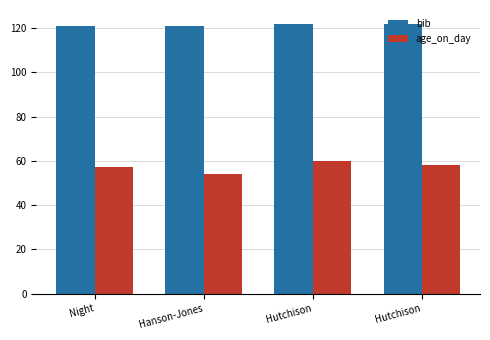

Read the age_on_day value at Hanson-Jones.

54